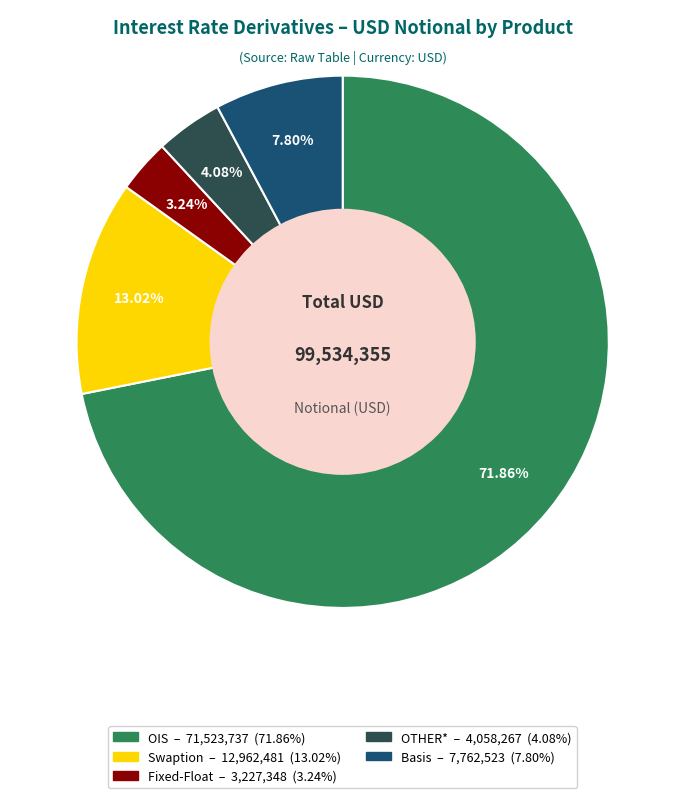

Does any single category account for the majority?

Yes